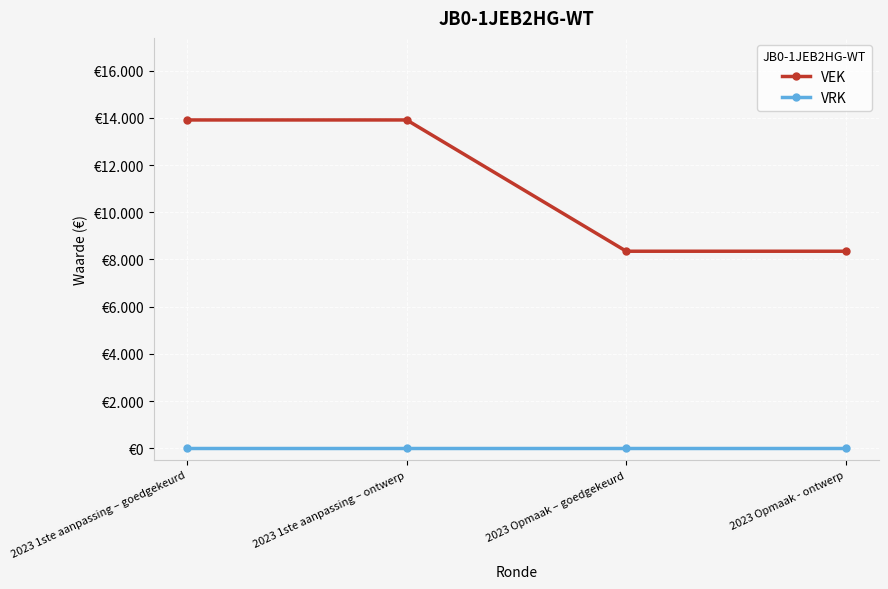

True or false: VRK and VEK cross at least once.

False